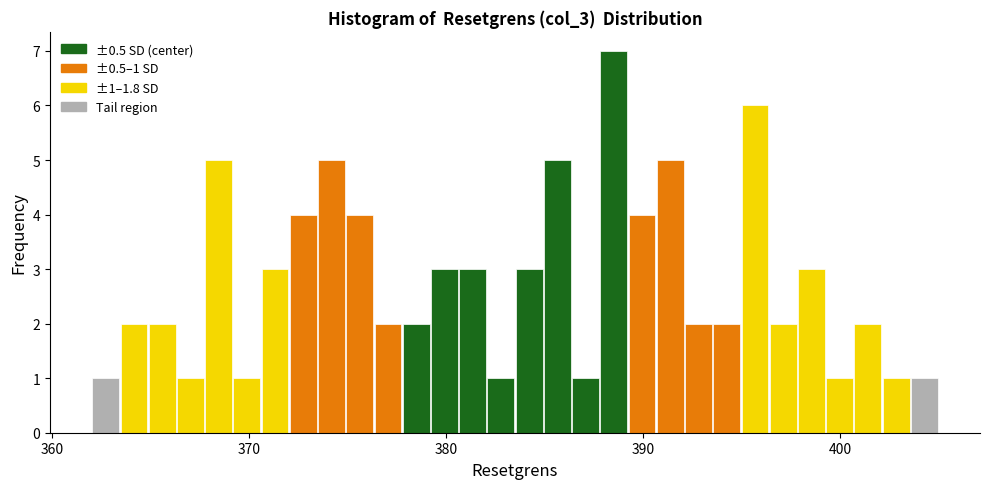

Read against the x-axis, roughly where is the centre of the tallest bar?

389